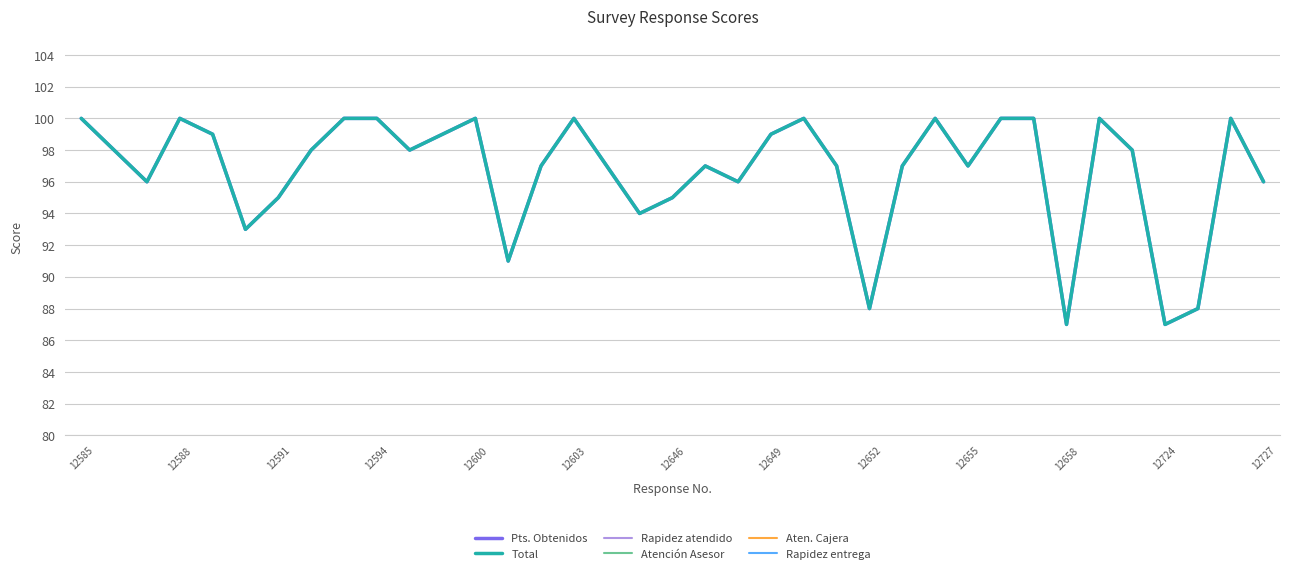

Is the value of Rapidez atendido at 21 greater than the value of Atención Asesor at 23?

No